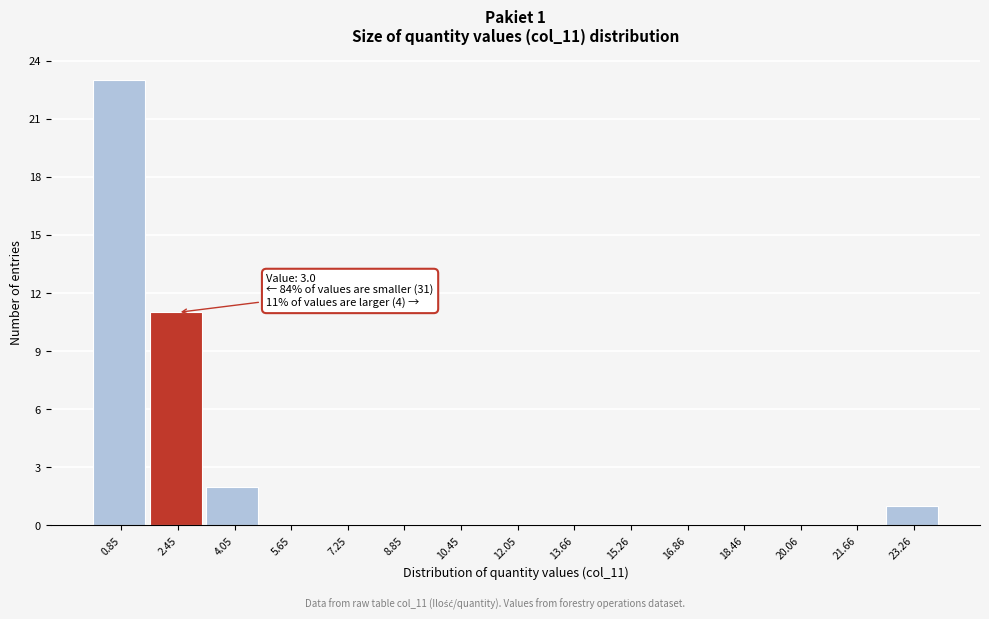

Which range on the x-axis has the tallest bar?

0.0 to 1.6